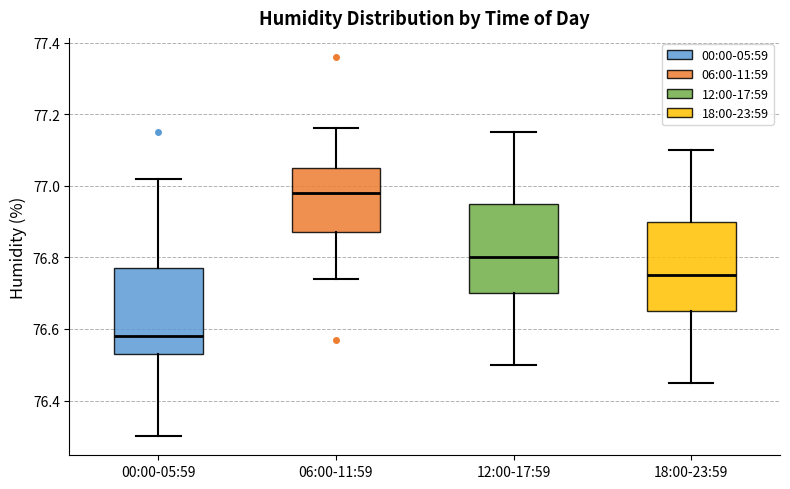

Reading left to right, transcribe this box plot: for each box, give where its median line is, the range the box spans, and where its two whiskers end, as read against the y-axis. The values are not printed on the chart, so give them approximately, as read against the axis.

00:00-05:59: median 76.58, box 76.54 to 76.78, whiskers 76.30 to 77.02
06:00-11:59: median 76.98, box 76.88 to 77.06, whiskers 76.74 to 77.16
12:00-17:59: median 76.80, box 76.70 to 76.96, whiskers 76.50 to 77.16
18:00-23:59: median 76.76, box 76.66 to 76.90, whiskers 76.46 to 77.10